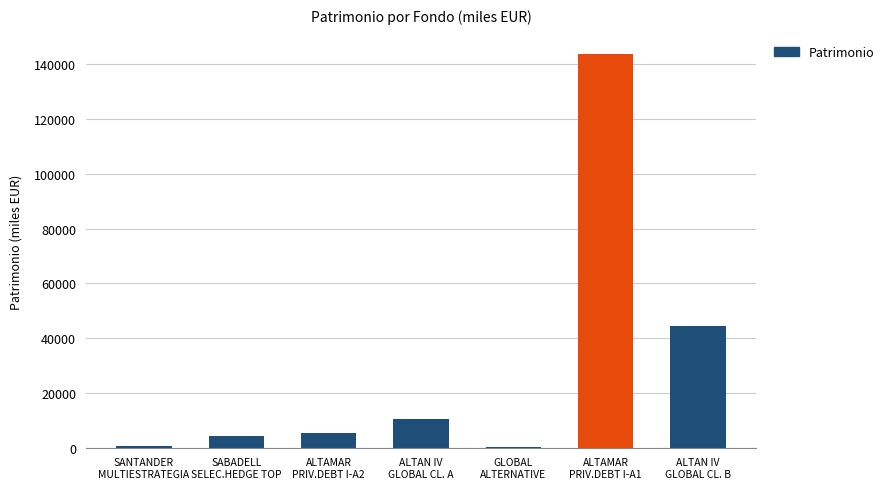

What is the maximum value shown in the chart?

143589